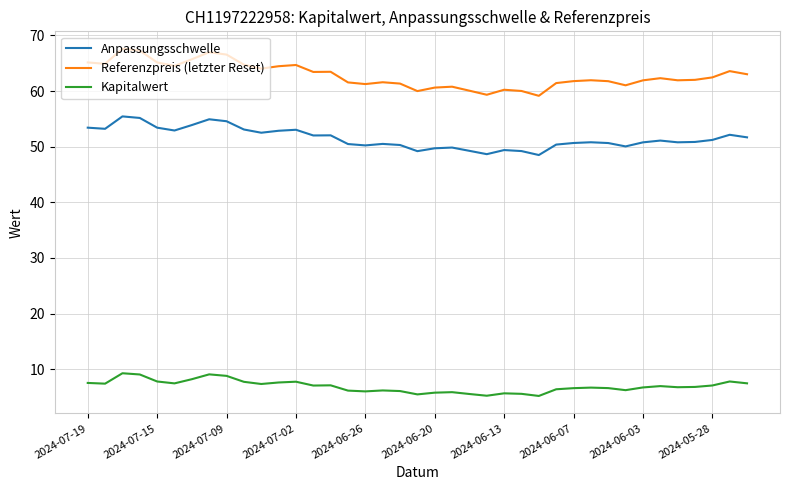

True or false: Referenzpreis (letzter Reset) and Anpassungsschwelle intersect in this chart.

False